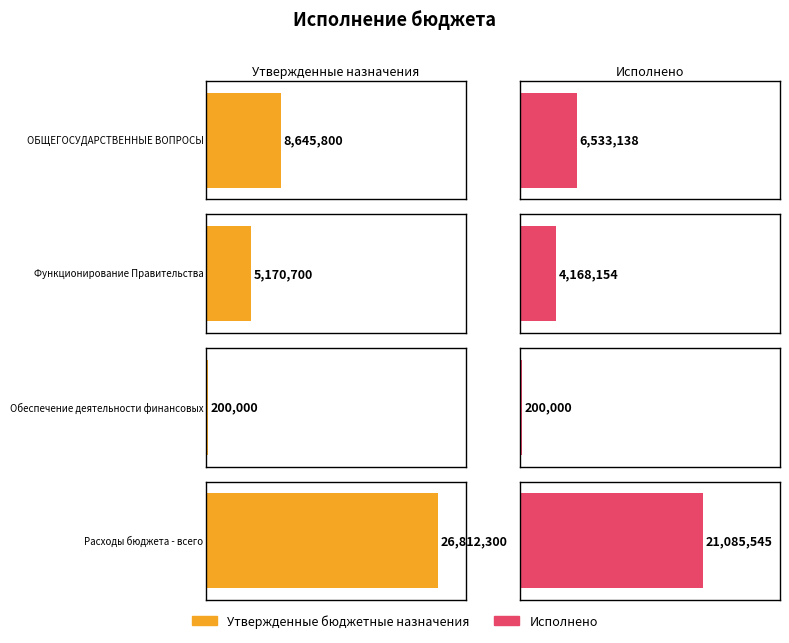

How many groups of bars are there?

4